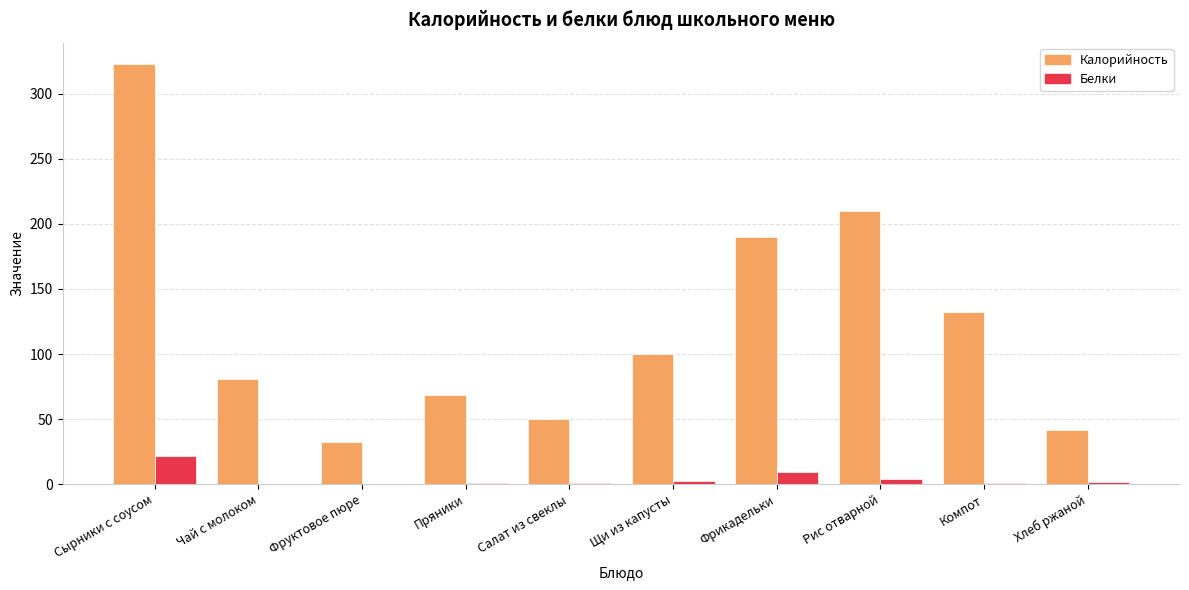

What is the sum of the Калорийность values at Компот and Рис отварной?

341.8